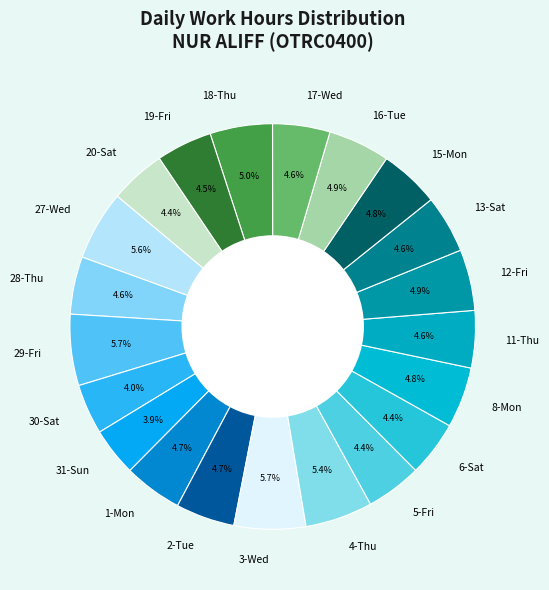

What is the total percentage of 28-Thu and 4-Thu?

10.0%